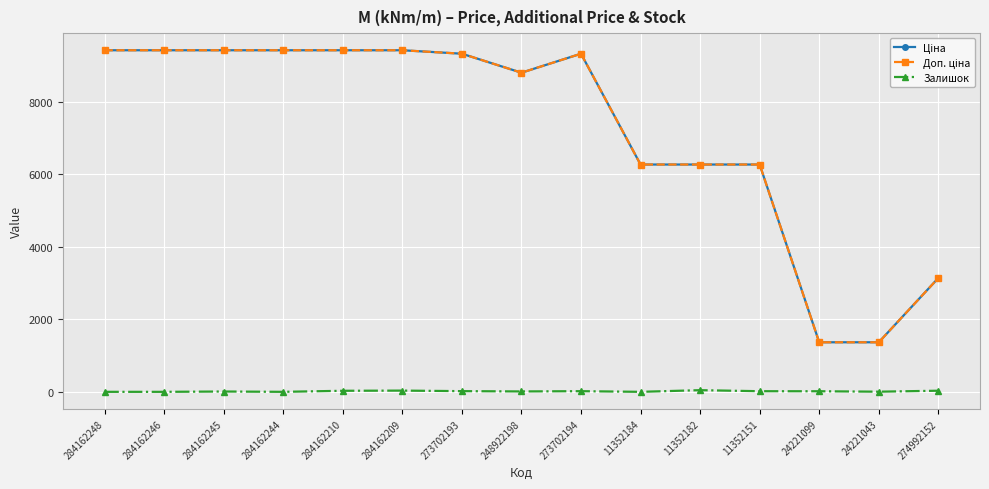

True or false: Залишок has more than 0 interior local peaks.

True